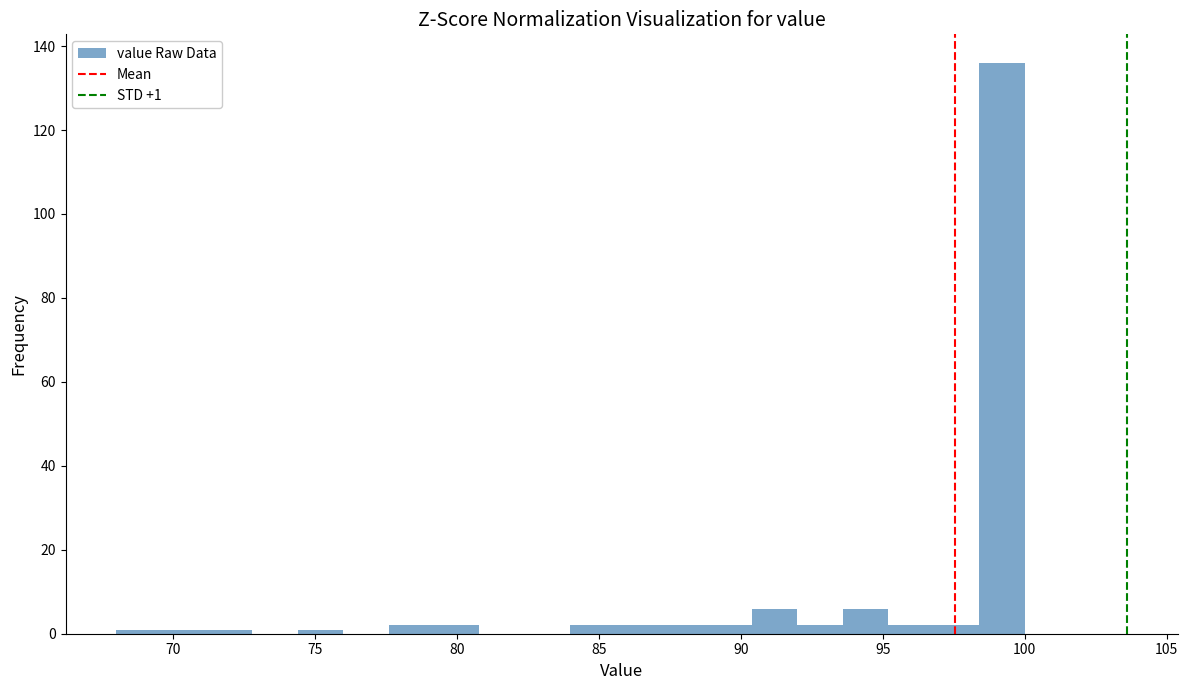

Around what value on the x-axis is the tallest bar? Give the approximate position of its centre, as read against the axis.

99.0